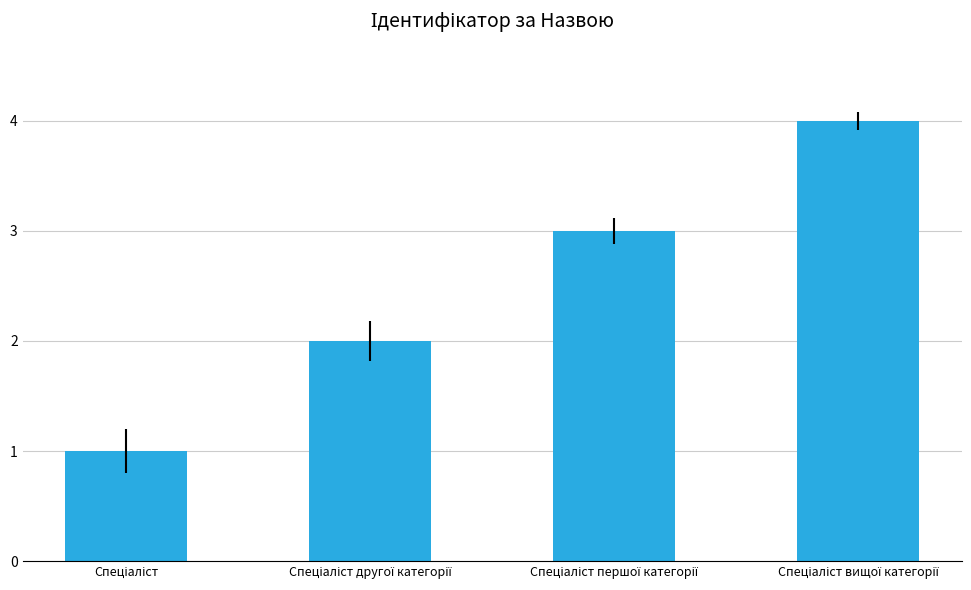

Reading right to left, list all the values displayed in this chart.

4	3	2	1